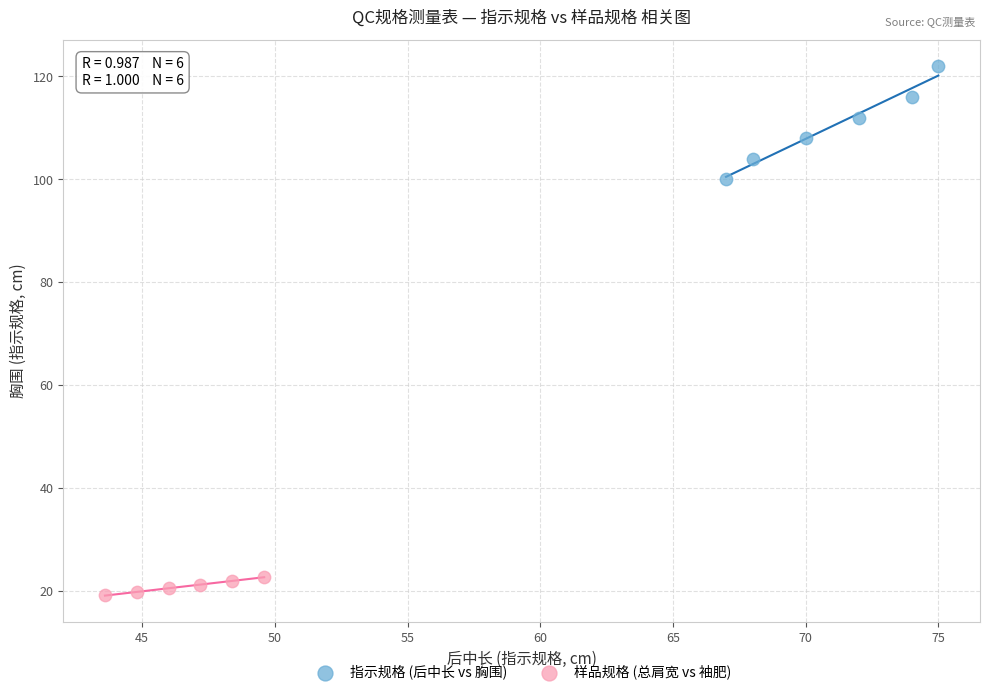

Which series reaches the minimum Y coordinate?

样品规格 (总肩宽 vs 袖肥)